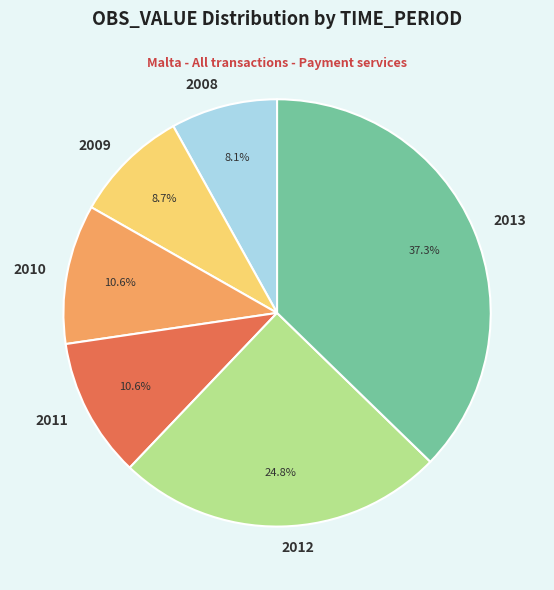

Does any single category account for the majority?

No